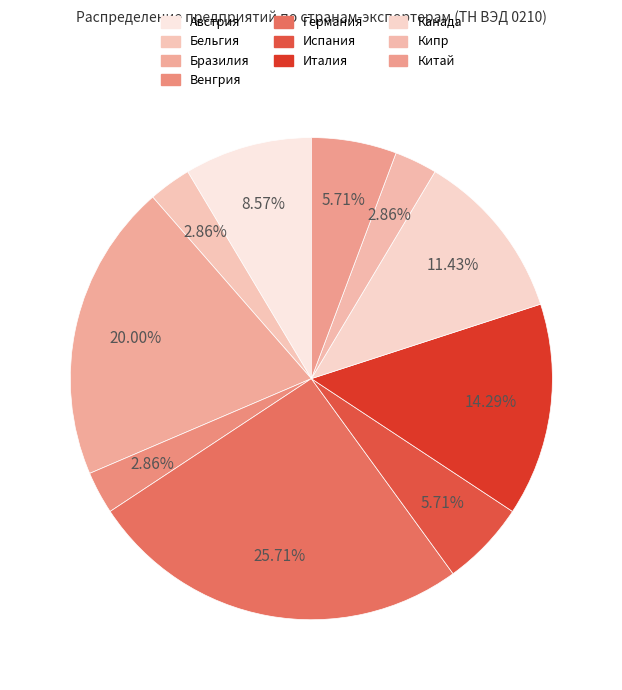

Which slice is the largest?

Германия